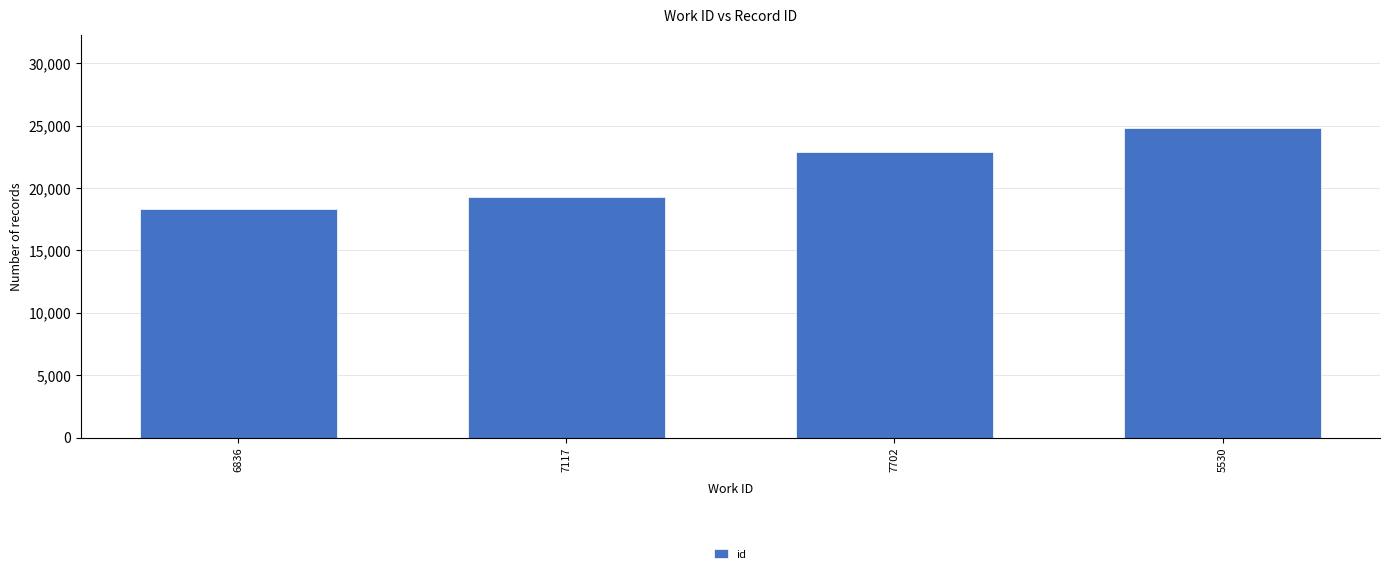

How many data points are less than 22935?

2